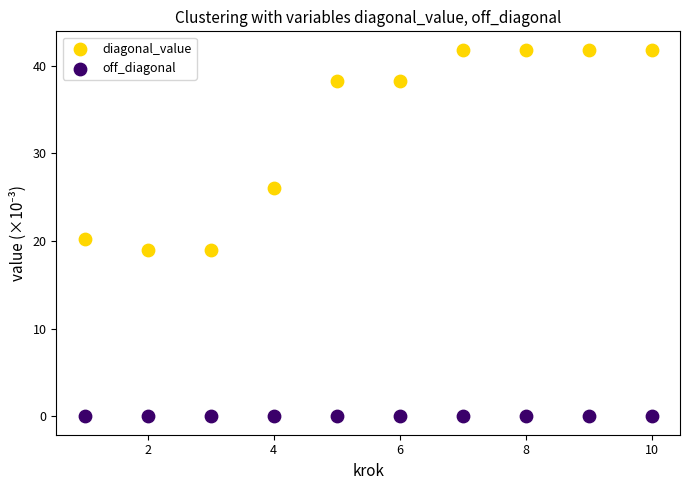

Which series contains the lowest Y value?

off_diagonal